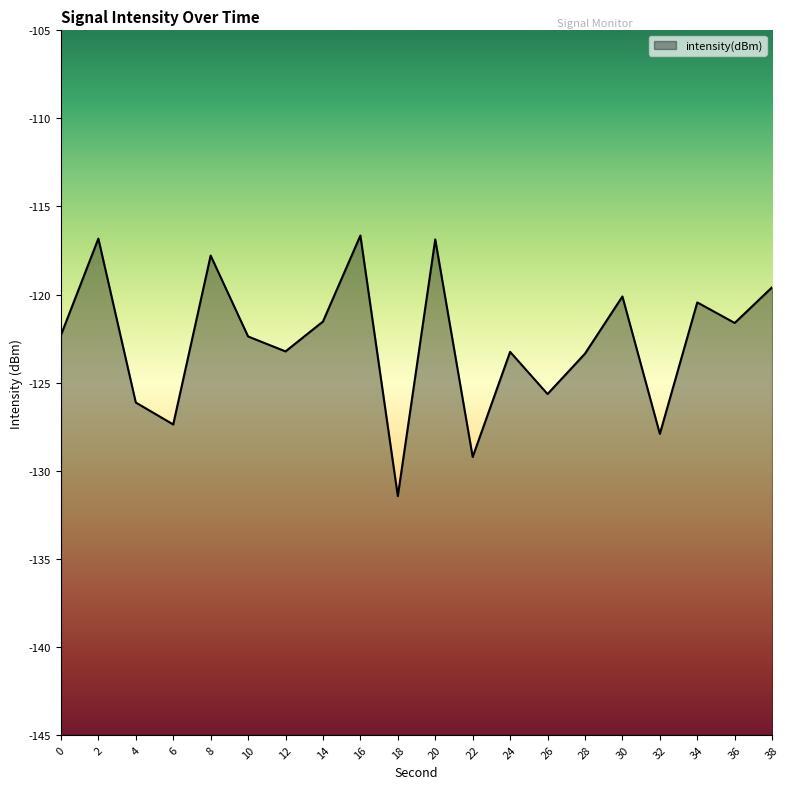

Read the value at 24.

-123.3